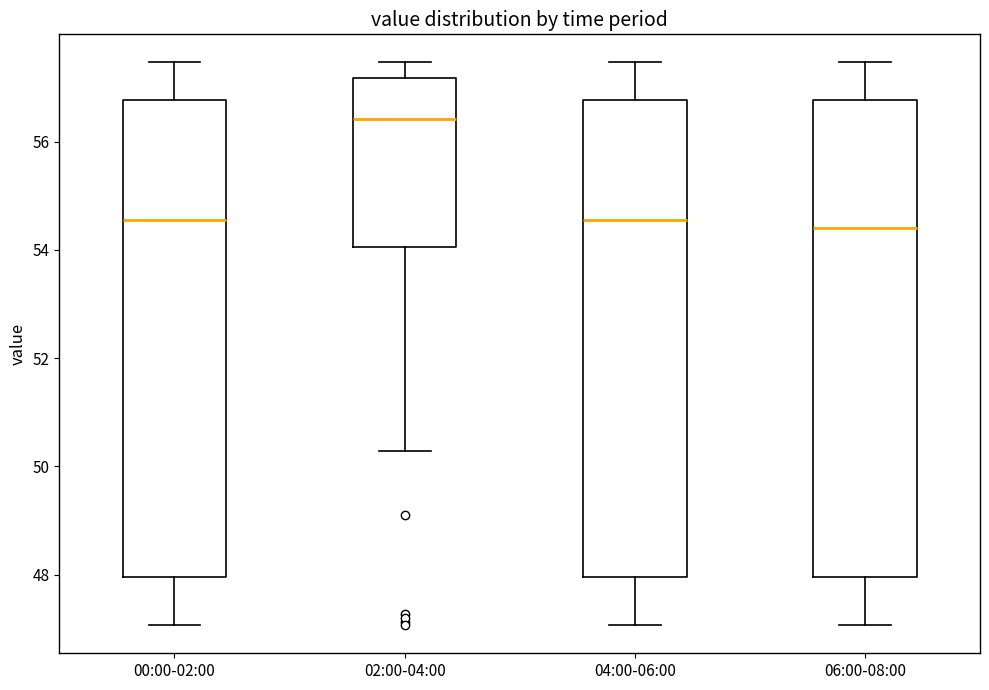

Which box's median line is the highest?

02:00-04:00